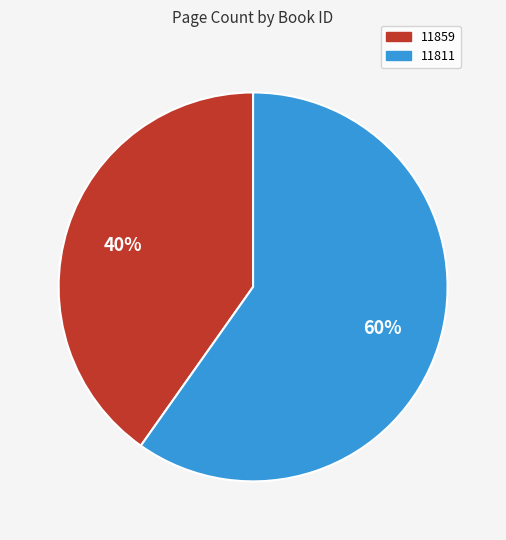

Which has a higher value, 11859 or 11811?

11811